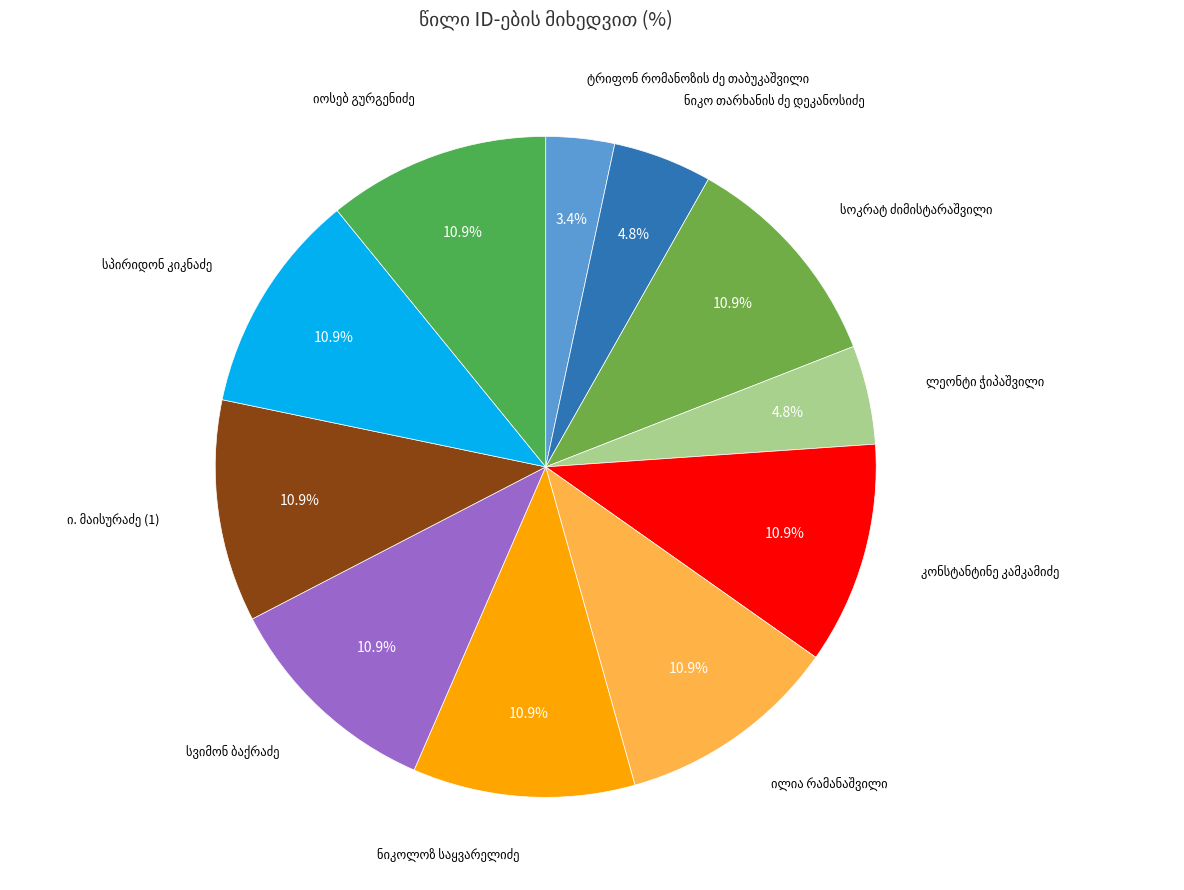

How many slices are in this pie chart?

11